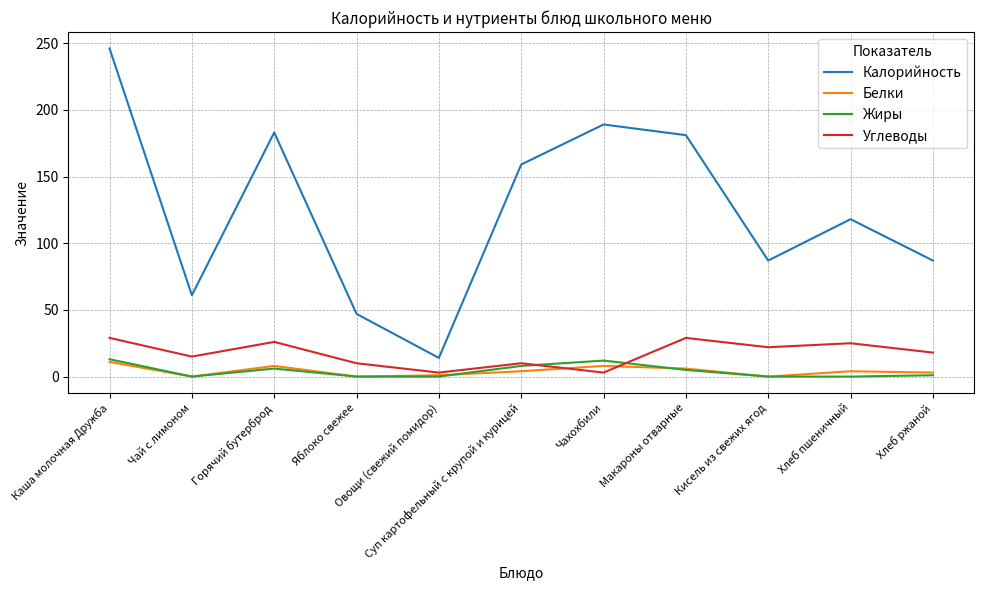

What is the lowest value of the Калорийность series?

14